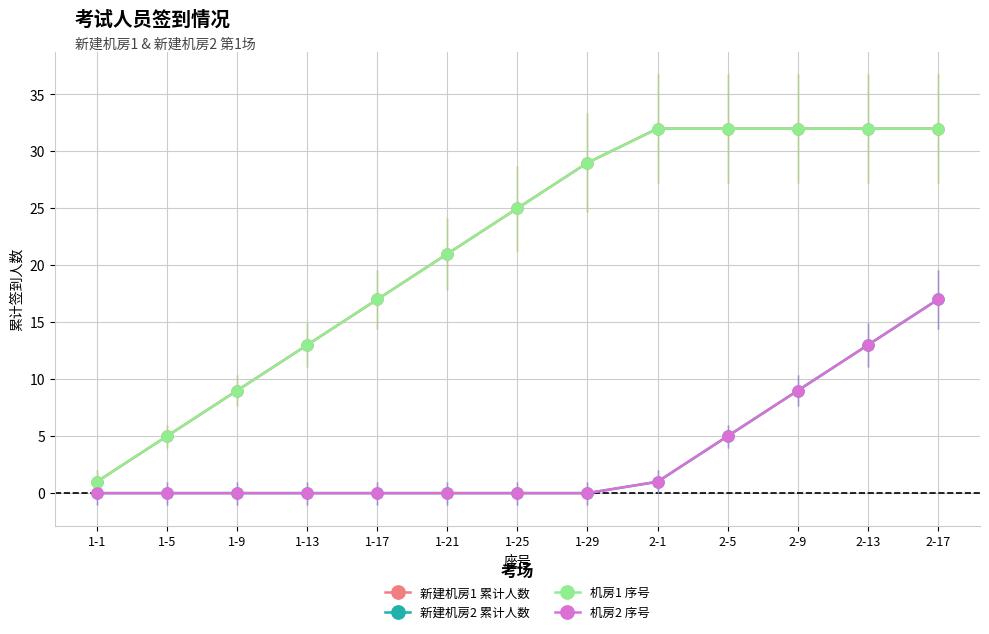

At how many categories does at least one series exceed 18?

8